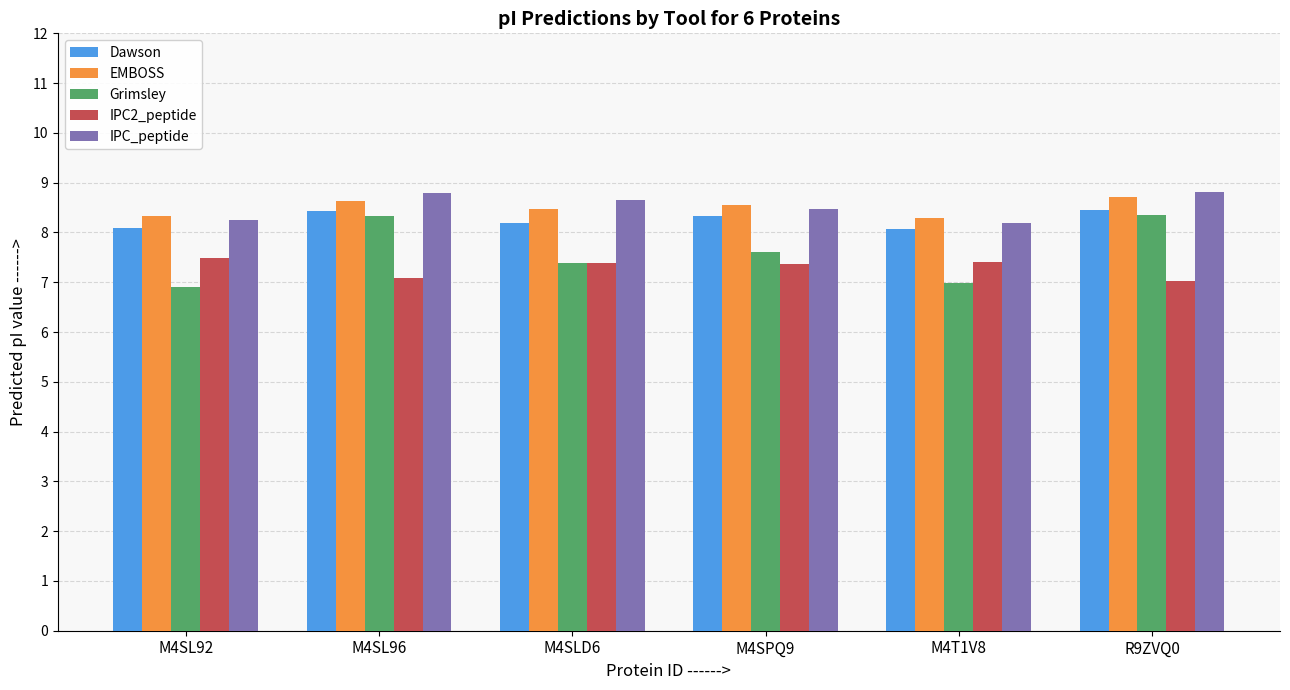

True or false: IPC_peptide has a value of 5.2 at M4SL92.

False